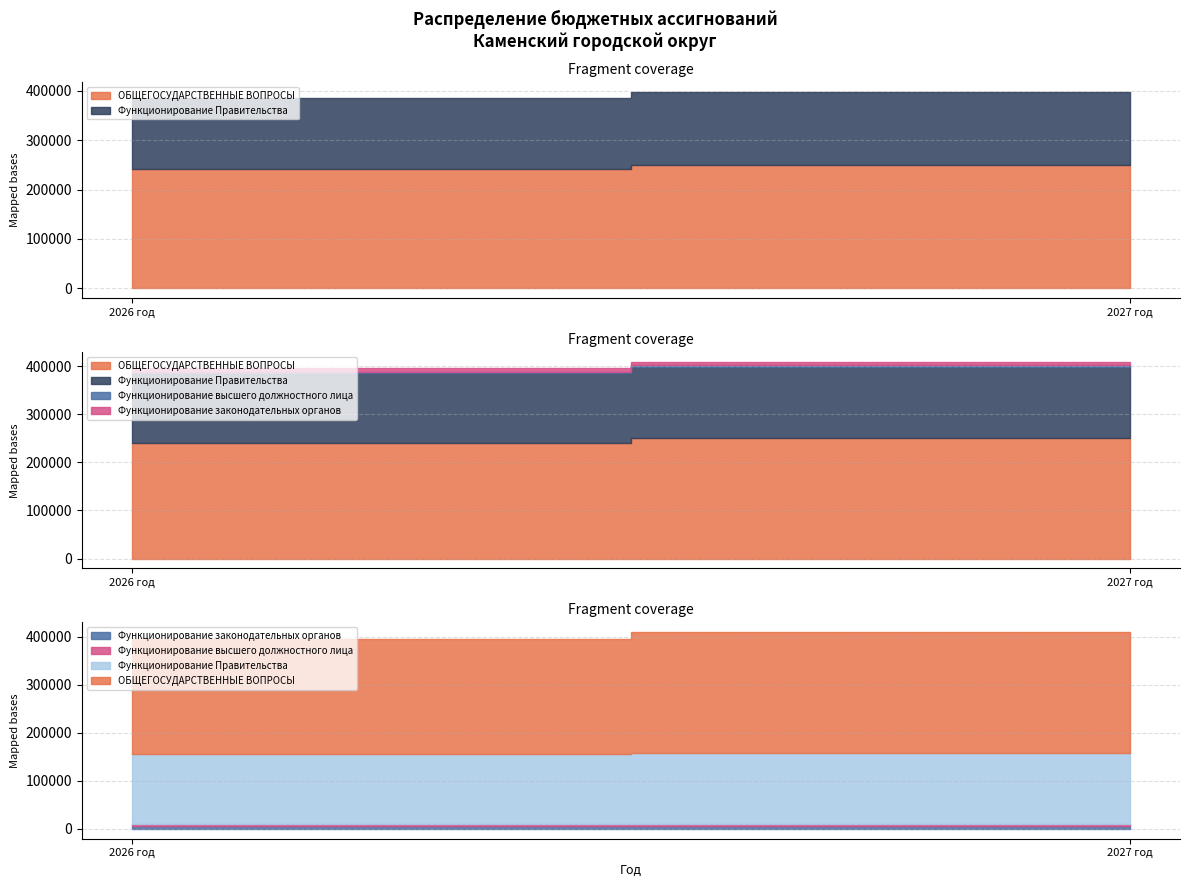

Which series has the largest range (max minus min)?

ОБЩЕГОСУДАРСТВЕННЫЕ ВОПРОСЫ